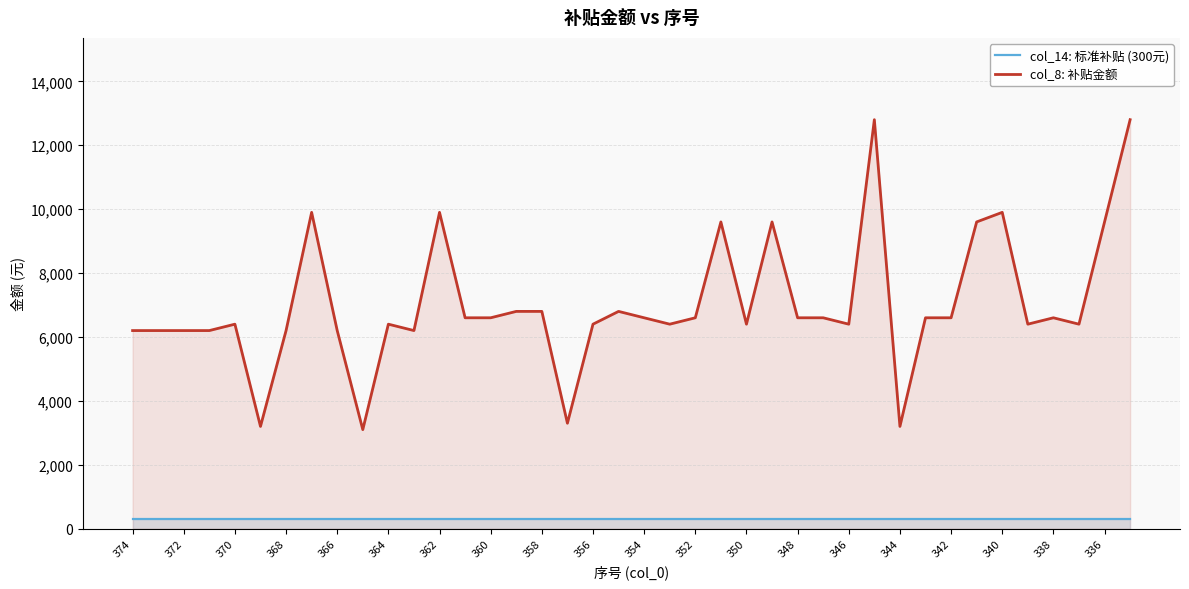

True or false: col_14: 标准补贴 (300元) and col_8: 补贴金额 intersect in this chart.

False